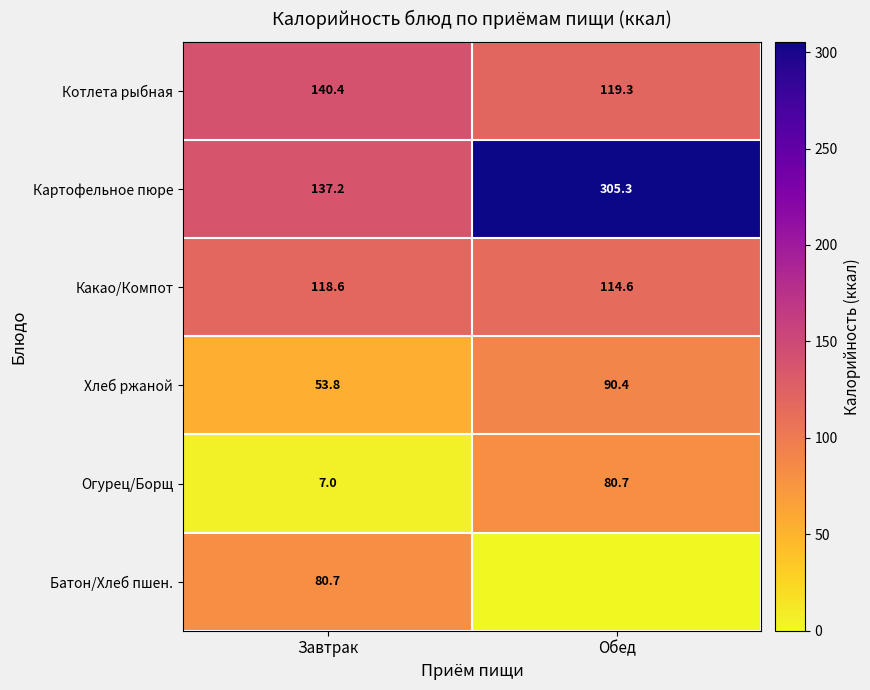

What is the difference between the highest and lowest values at Завтрак?

133.4